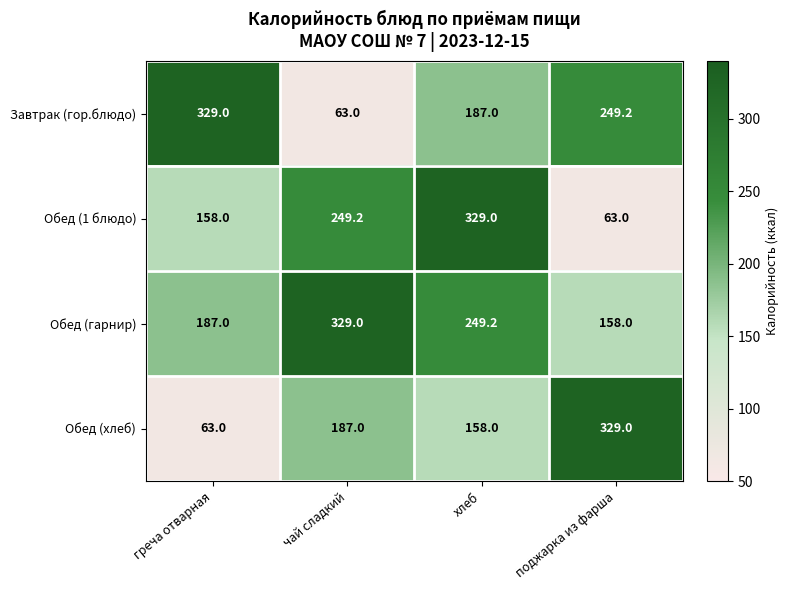

Rank the series by their average value, from highest to lowest.

Обед (гарнир), Завтрак (гор.блюдо), Обед (1 блюдо), Обед (хлеб)